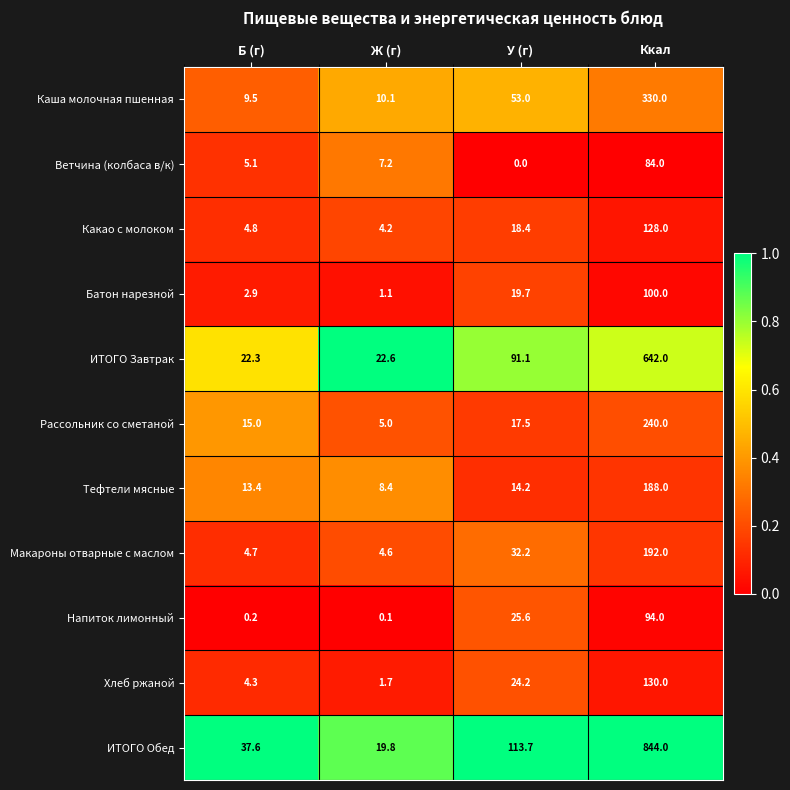

What is the greatest value displayed?

844.0